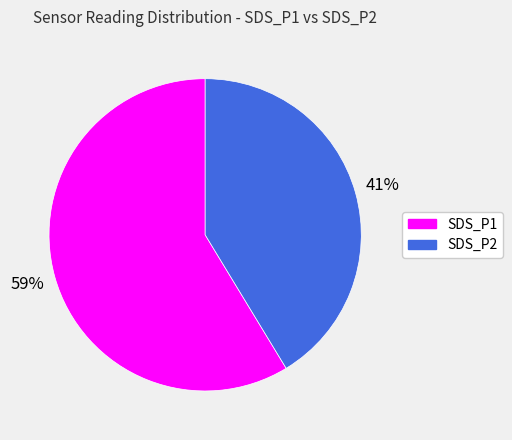

To the nearest percent, what is the average slice percentage?

50%